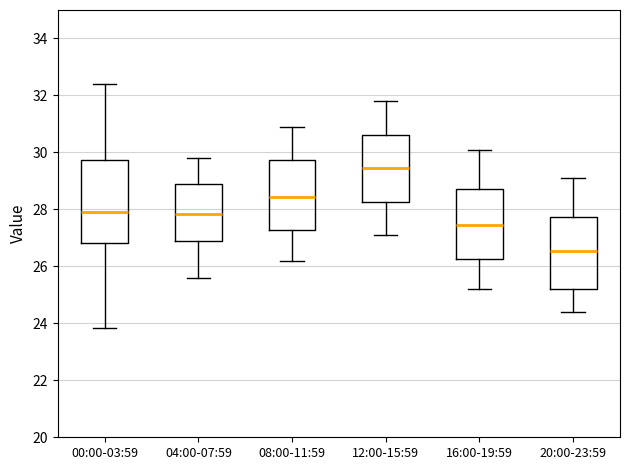

Which box has the highest median line?

12:00-15:59